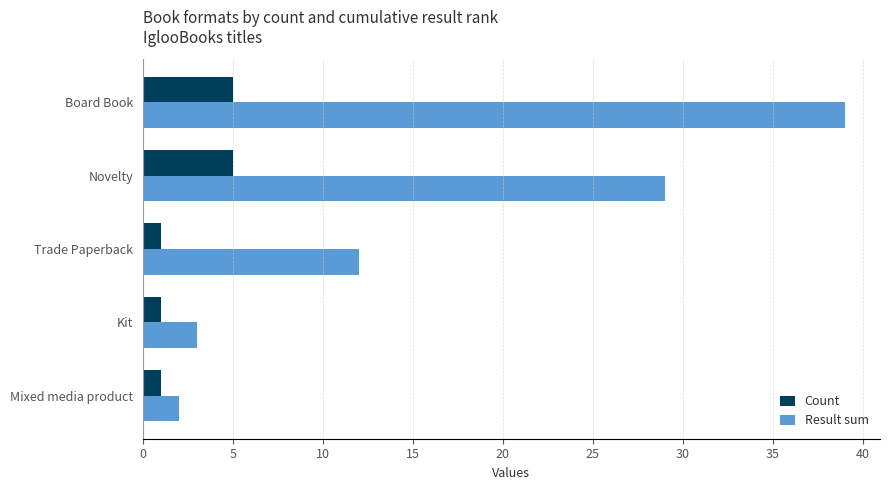

At which category is the sum across all series the highest?

Board Book